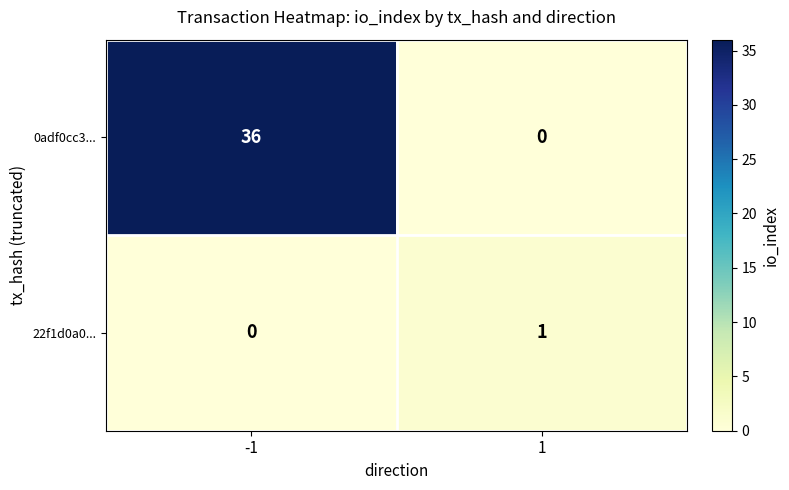

True or false: 22f1d0a0... has a value of 0 at -1.

True